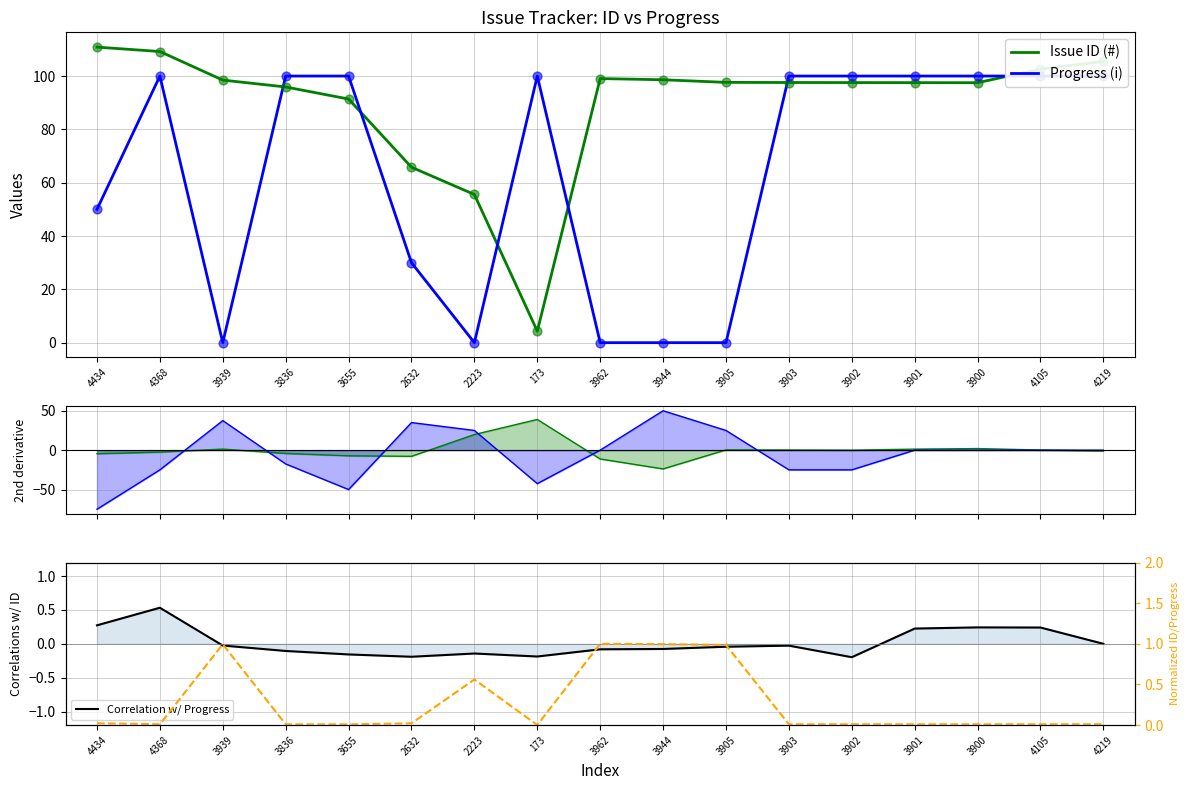

Is the value of ID/Progress ratio at 3962 greater than the value of Correlation w/ Progress at 2223?

Yes